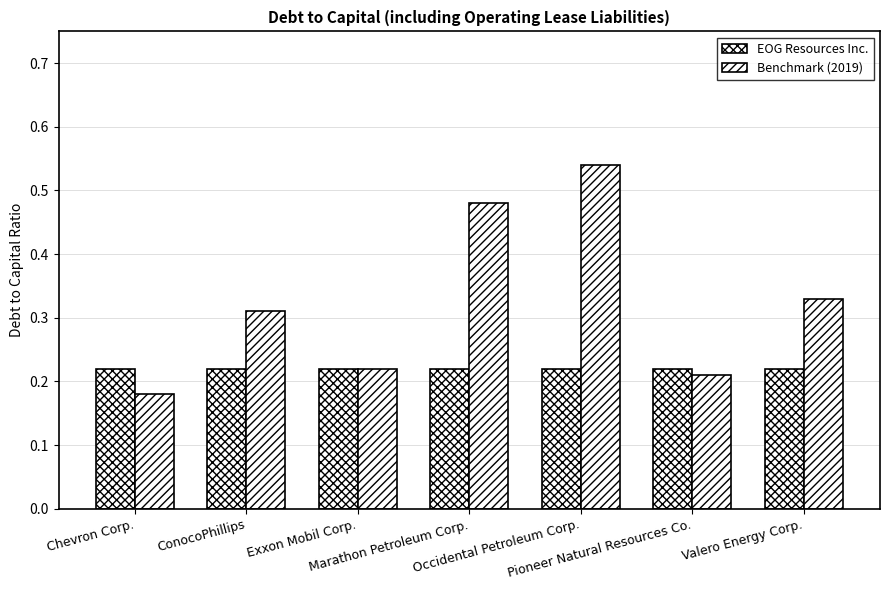

What is the label of the 1st bar from the left?

Chevron Corp.